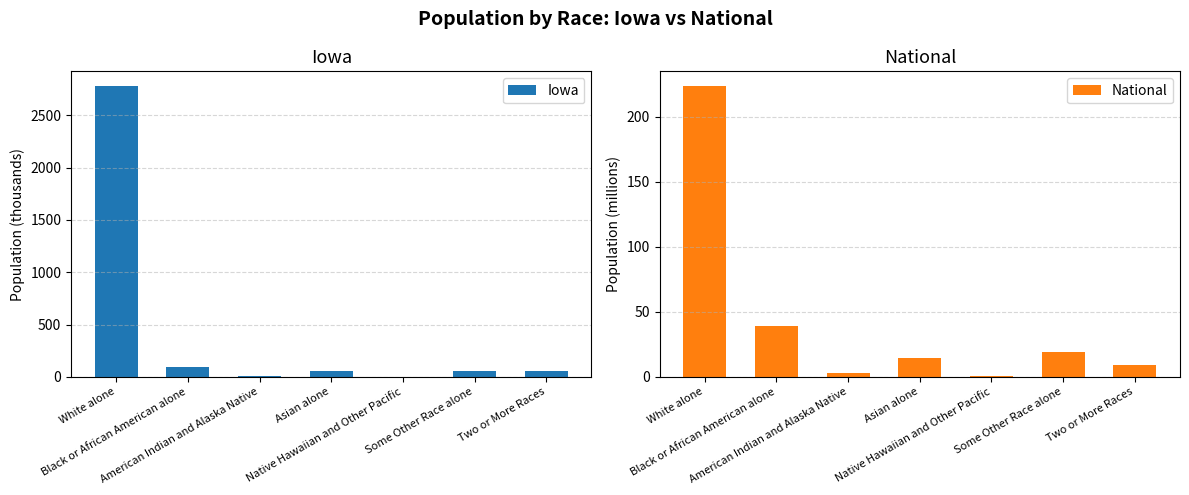

What are all the series names shown in the legend?

Iowa, National